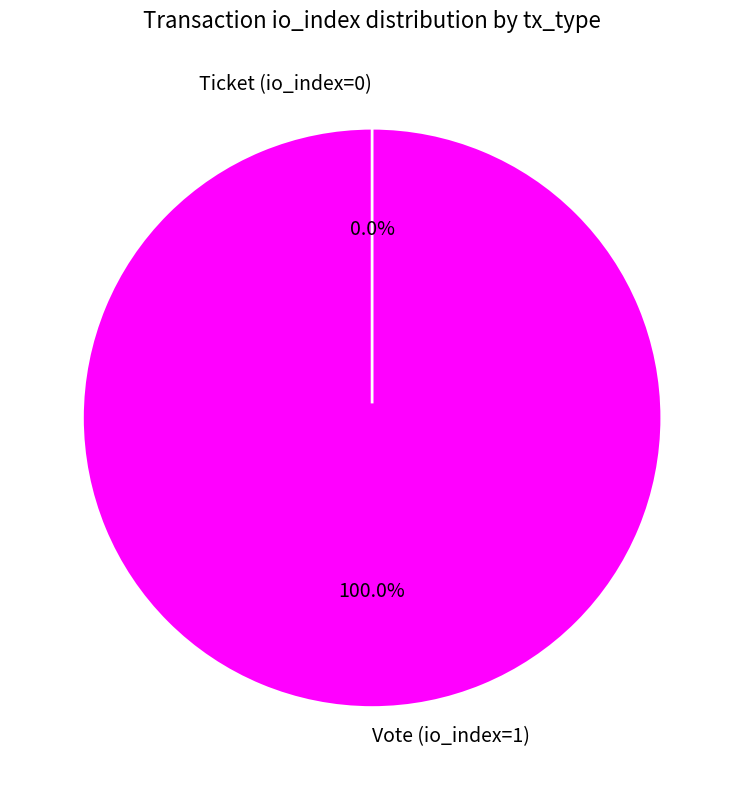

To the nearest percent, what is the difference between the Vote (io_index=1) and Ticket (io_index=0) slice percentages?

100%